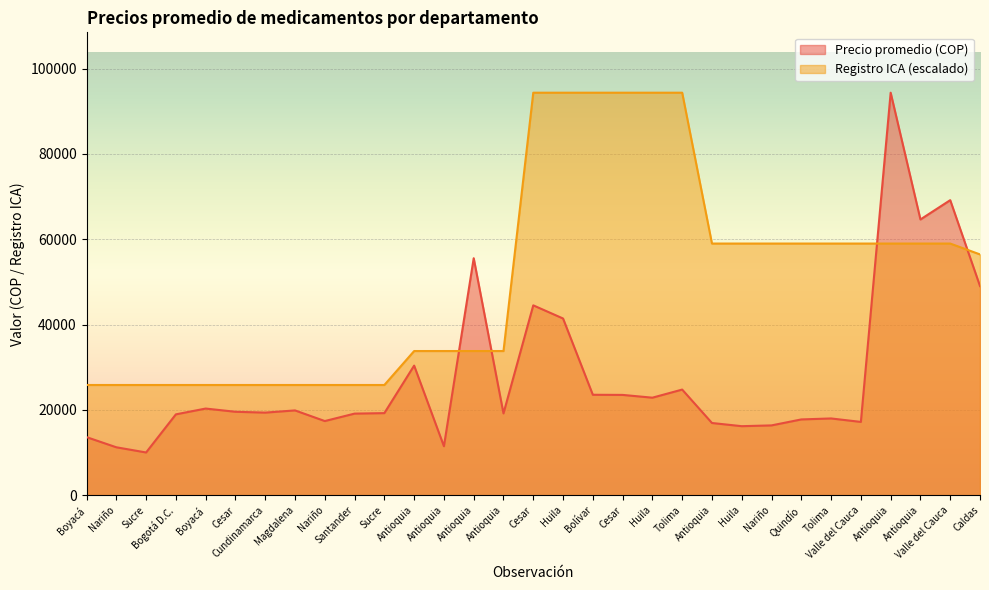

Which series ends up on top after the final intersection of Registro ICA and Precio promedio (COP)?

Registro ICA